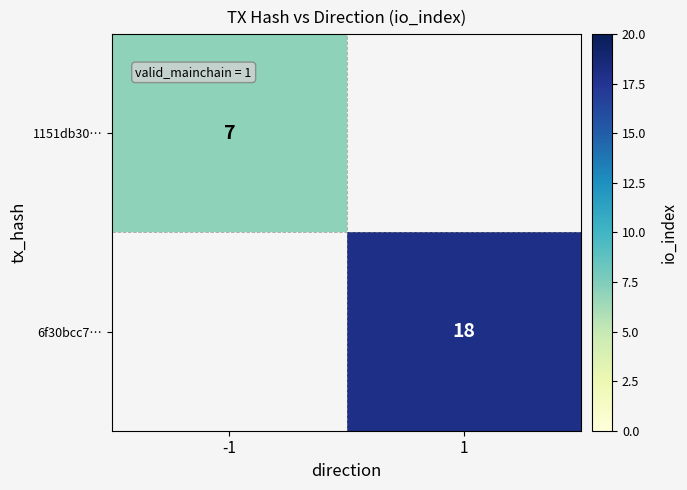

The 1151db30… series shows 7 at -1. True or false?

True